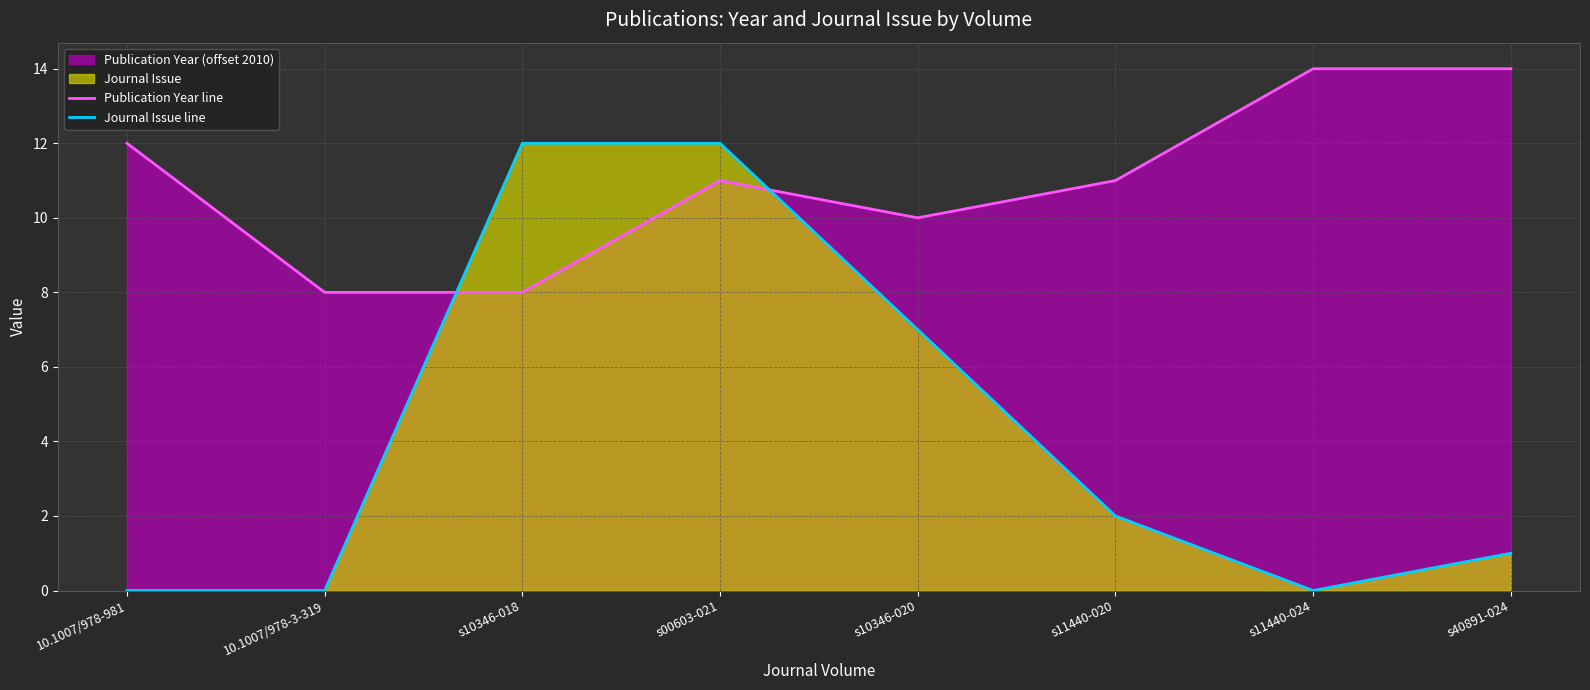

Does the chart display data point markers on the line(s)?

No